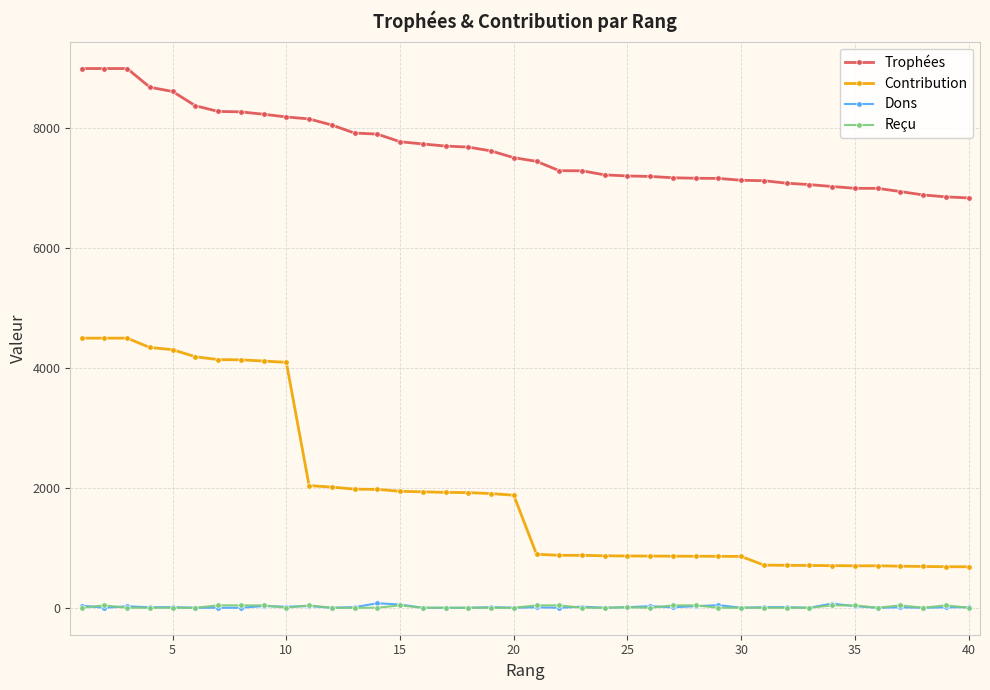

What are all the series names shown in the legend?

Trophées, Contribution, Dons, Reçu